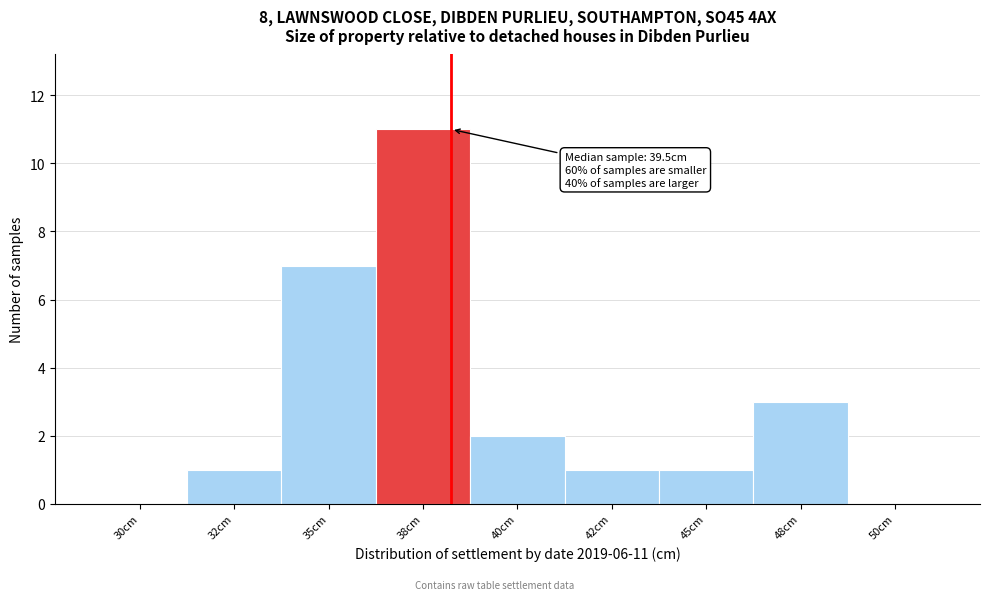

Reading left to right, list all the values displayed in this chart.

30cm=0	32cm=1	35cm=7	38cm=11	40cm=2	42cm=1	45cm=1	48cm=3	50cm=0